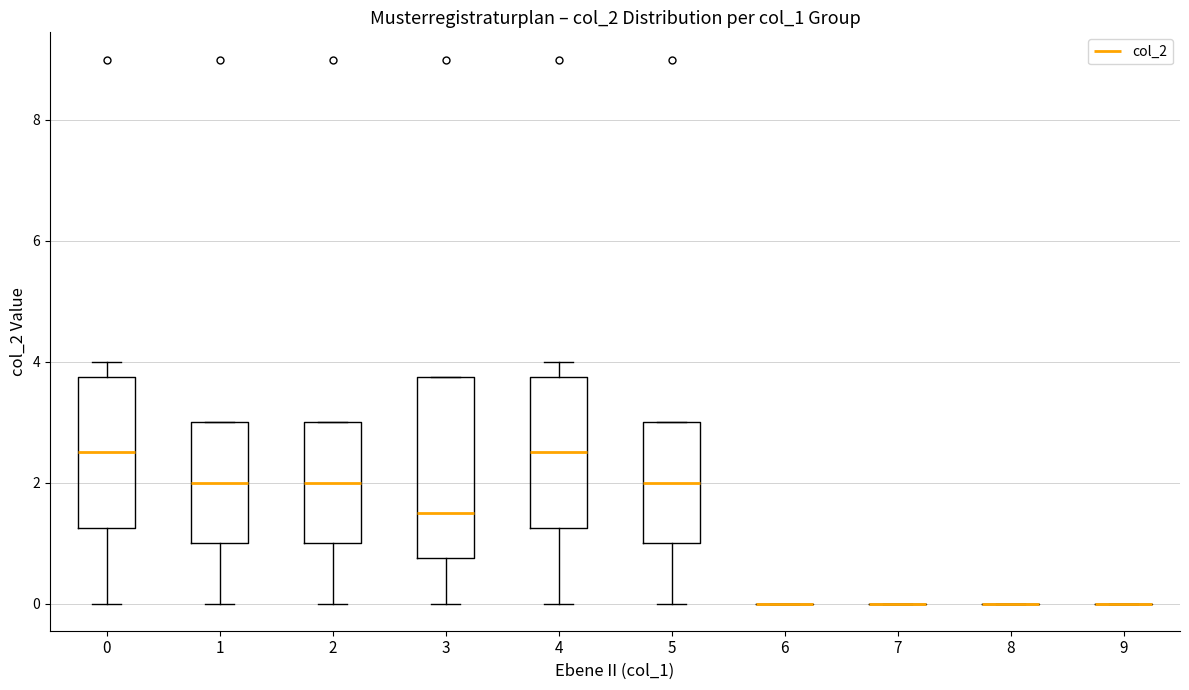

Which box is the tallest, from its lower edge to its upper edge?

3